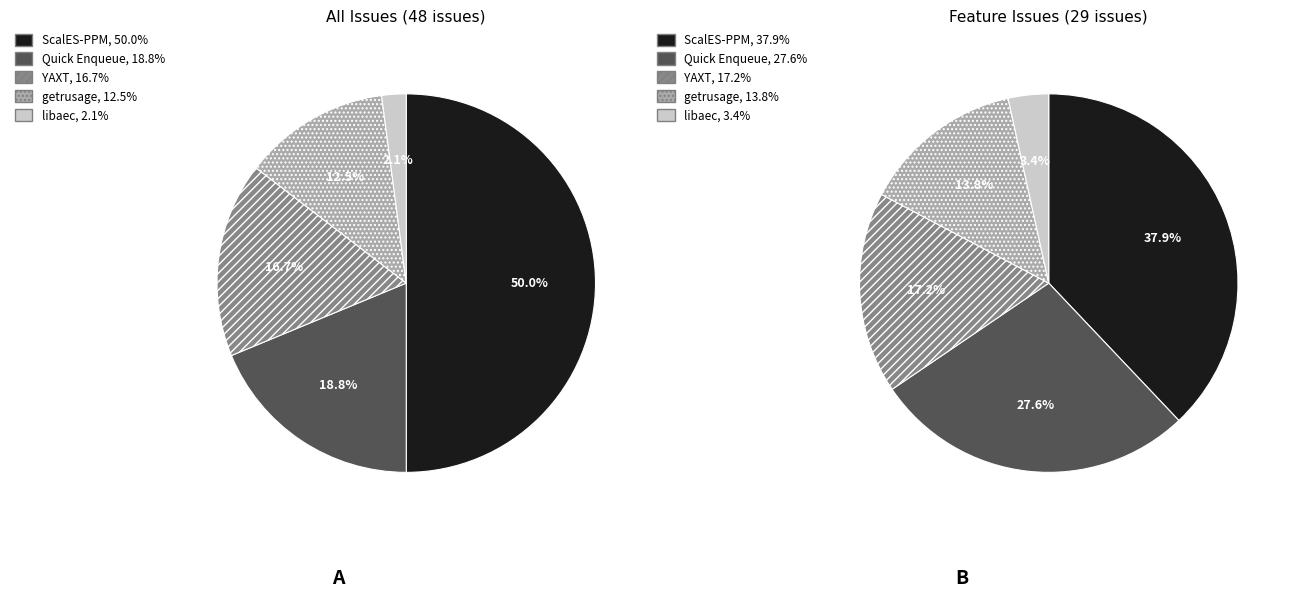

Does any single category account for the majority?

No